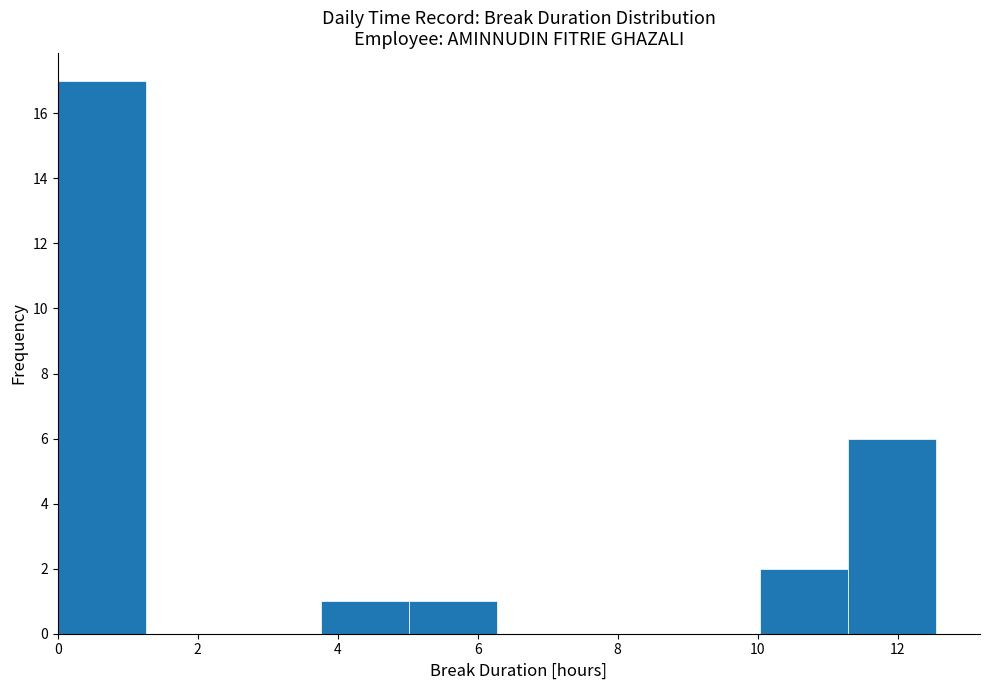

Which range on the x-axis has the tallest bar?

0.0 to 1.2